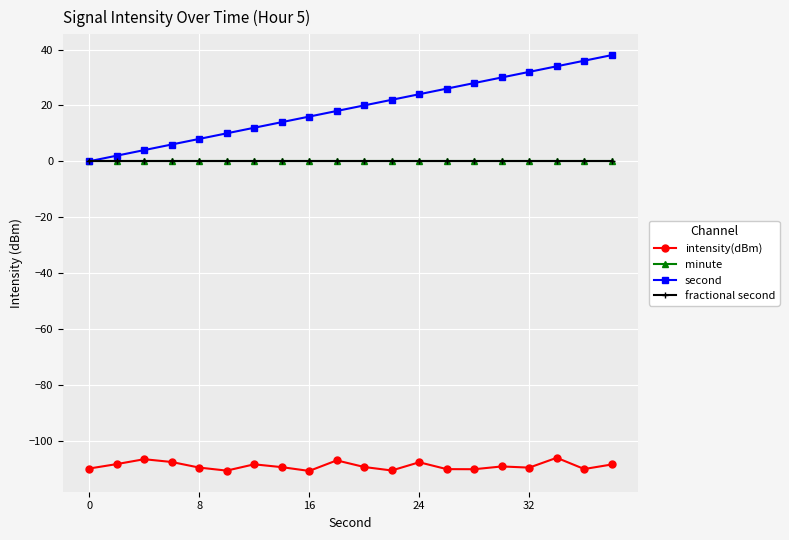

Reading right to left, extract all data points from this chart.

intensity(dBm): -108.5	-110.2	-106.1	-109.7	-109.2	-110.2	-110.2	-107.7	-110.7	-109.4	-107.1	-110.8	-109.5	-108.5	-110.7	-109.6	-107.7	-106.7	-108.4	-110.0
minute: 0.0	0.0	0.0	0.0	0.0	0.0	0.0	0.0	0.0	0.0	0.0	0.0	0.0	0.0	0.0	0.0	0.0	0.0	0.0	0.0
second: 38.0	36.0	34.0	32.0	30.0	28.0	26.0	24.0	22.0	20.0	18.0	16.0	14.0	12.0	10.0	8.0	6.0	4.0	2.0	0.0
fractional second: 0.0	0.0	0.0	0.0	0.0	0.0	0.0	0.0	0.0	0.0	0.0	0.0	0.0	0.0	0.0	0.0	0.0	0.0	0.0	0.0